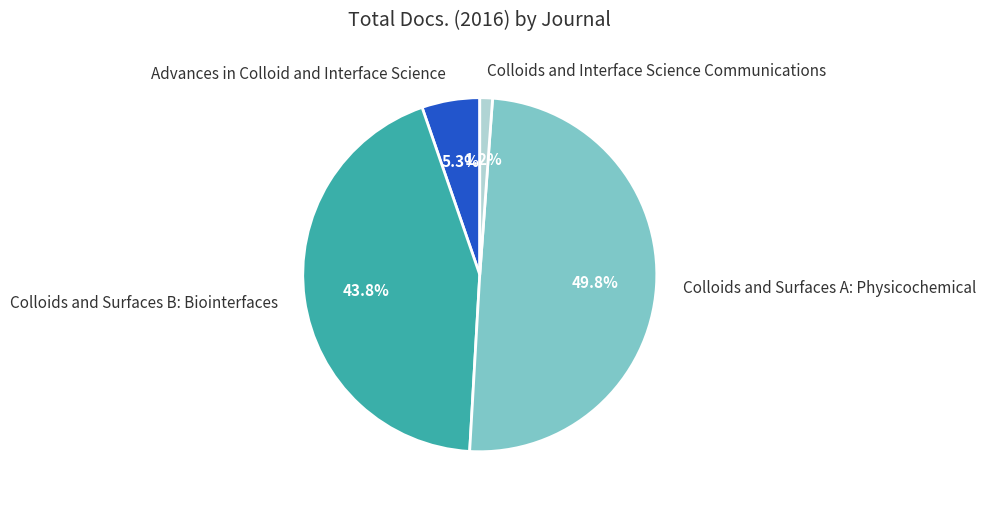

How many slices are in this pie chart?

4